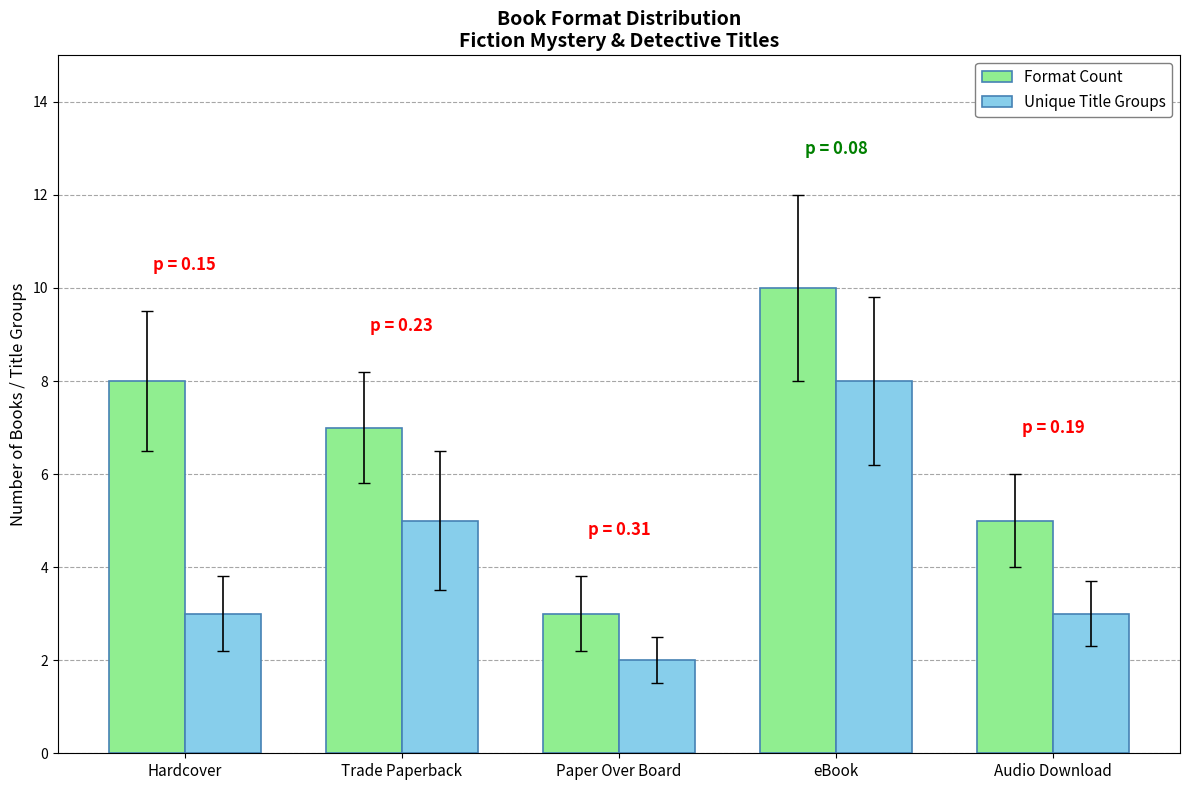

At which label does Unique Title Groups reach its minimum?

Paper Over Board